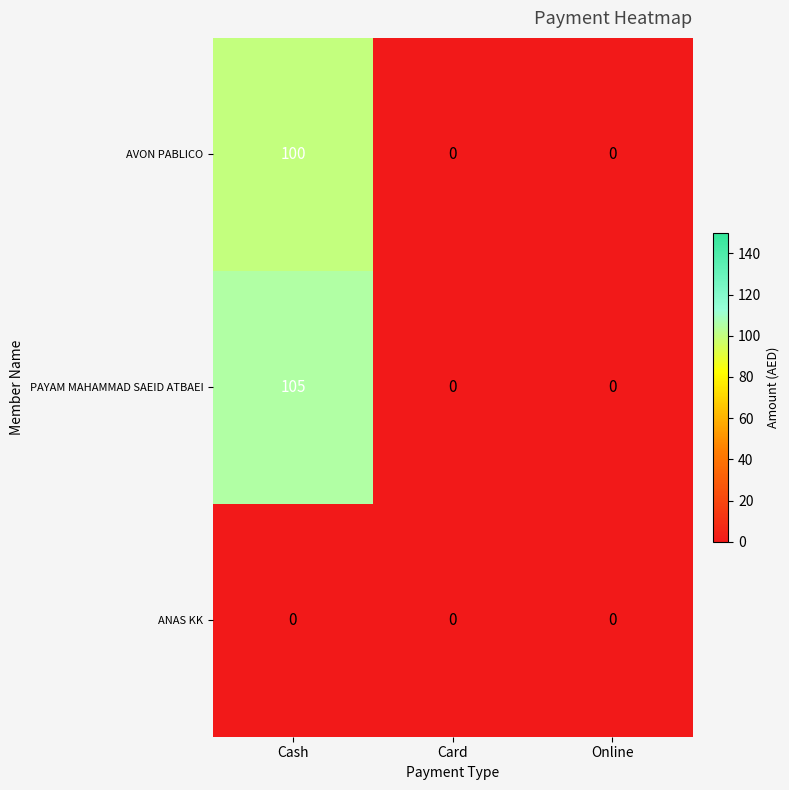

Rank the series by their maximum value, from lowest to highest.

ANAS KK, AVON PABLICO, PAYAM MAHAMMAD SAEID ATBAEI